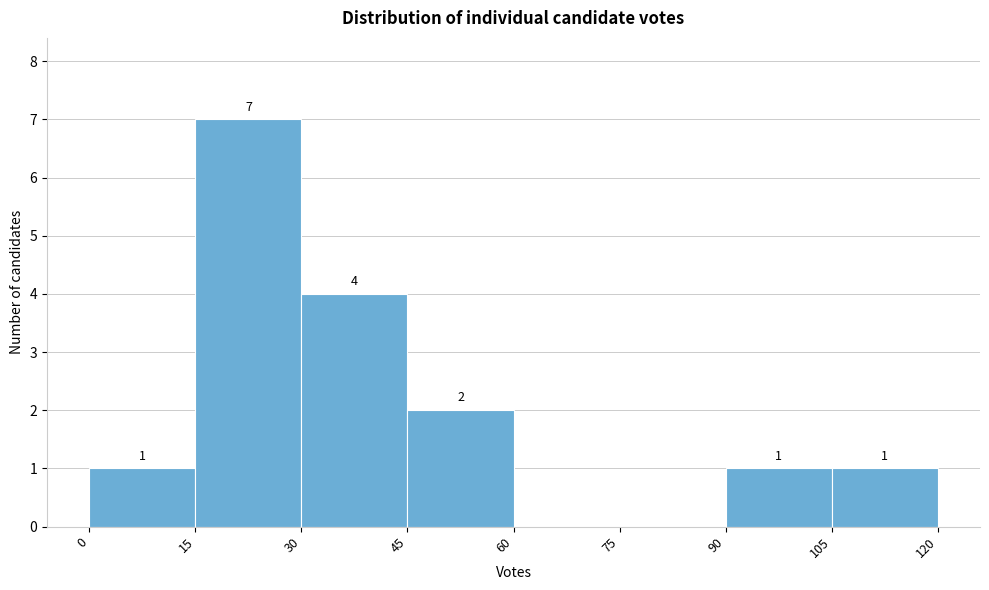

Over which range of the x-axis is the bar tallest?

15 to 30